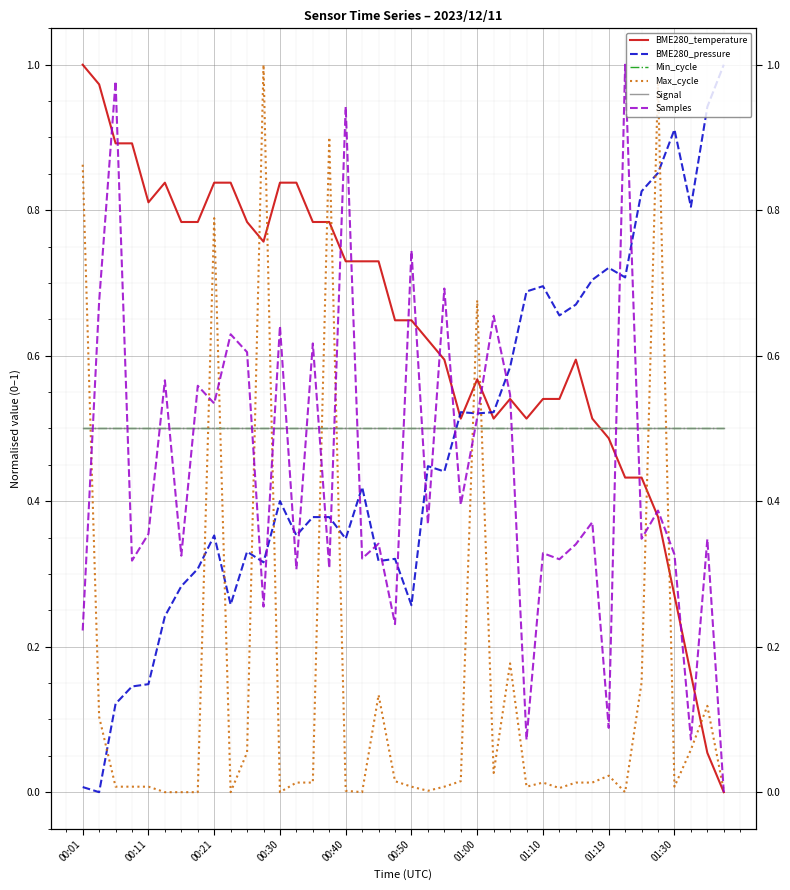

Between which two adjacent categories do BME280_temperature and BME280_pressure first intersect?

22 and 23